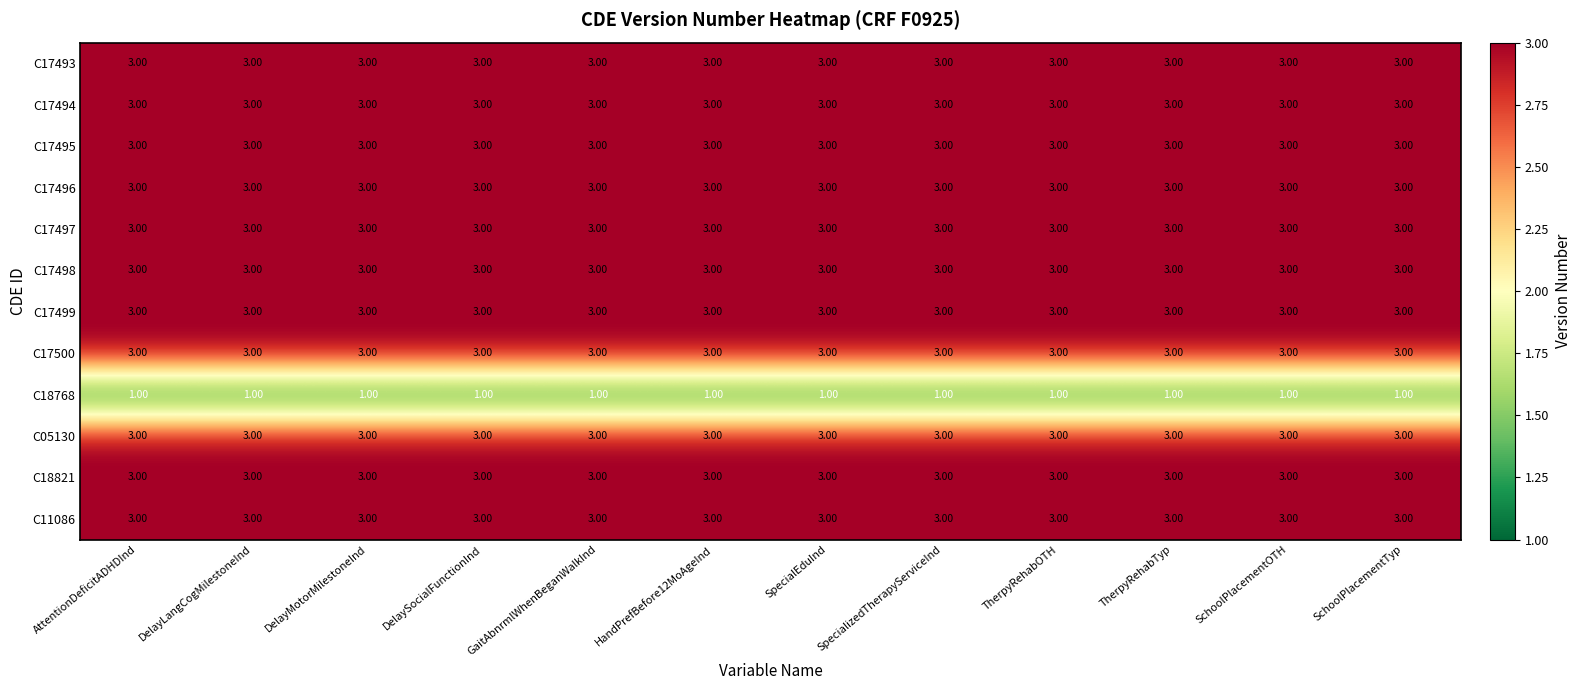

Is the value of C17500 at HandPrefBefore12MoAgeInd greater than the value of C18768 at DelayMotorMilestoneInd?

Yes